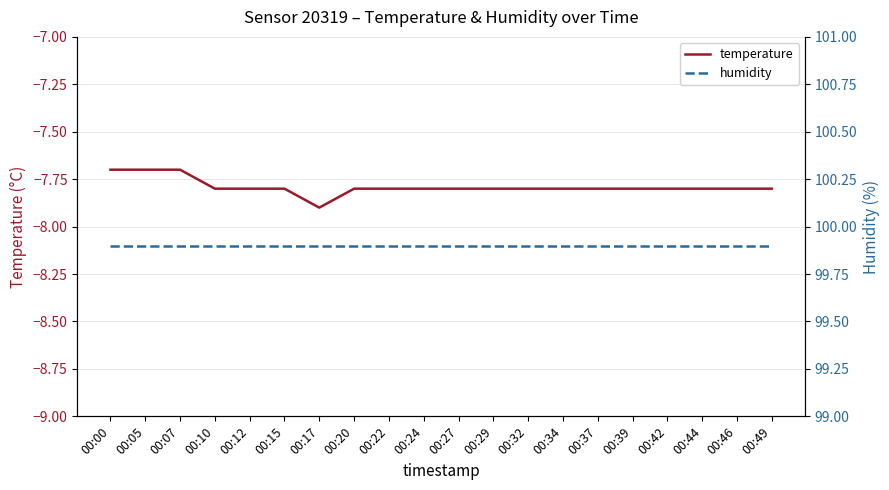

True or false: humidity has more than 0 points higher than both neighbors.

False